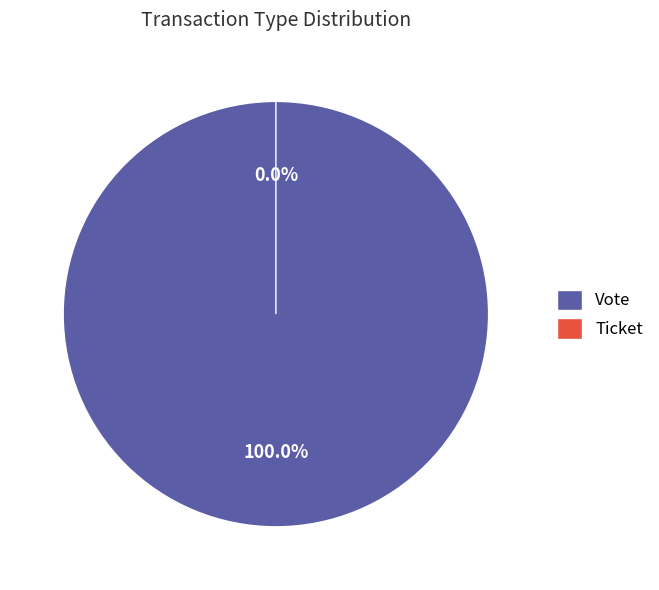

What is the majority slice?

Vote